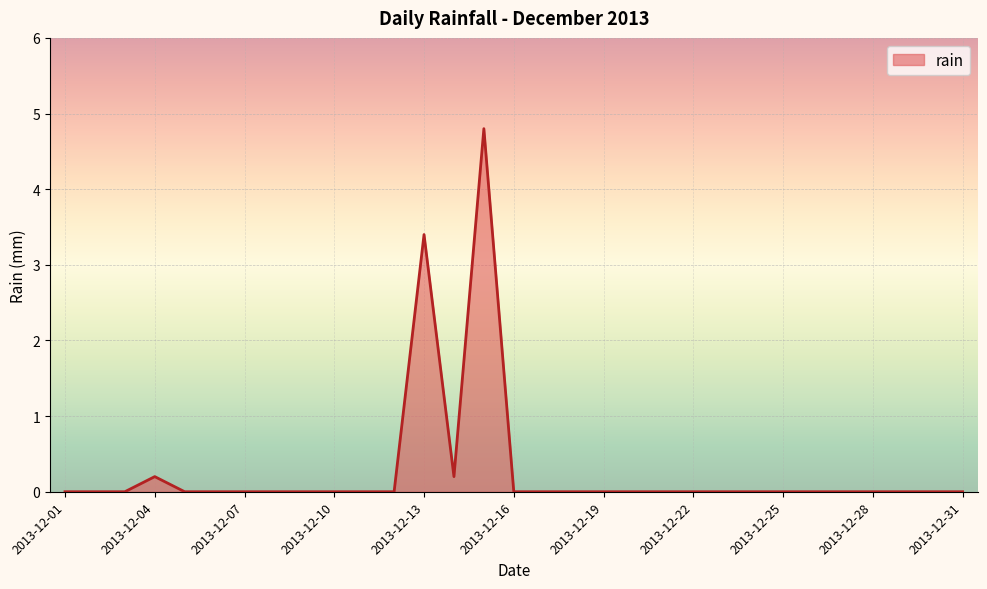

What is the greatest value displayed?

4.8